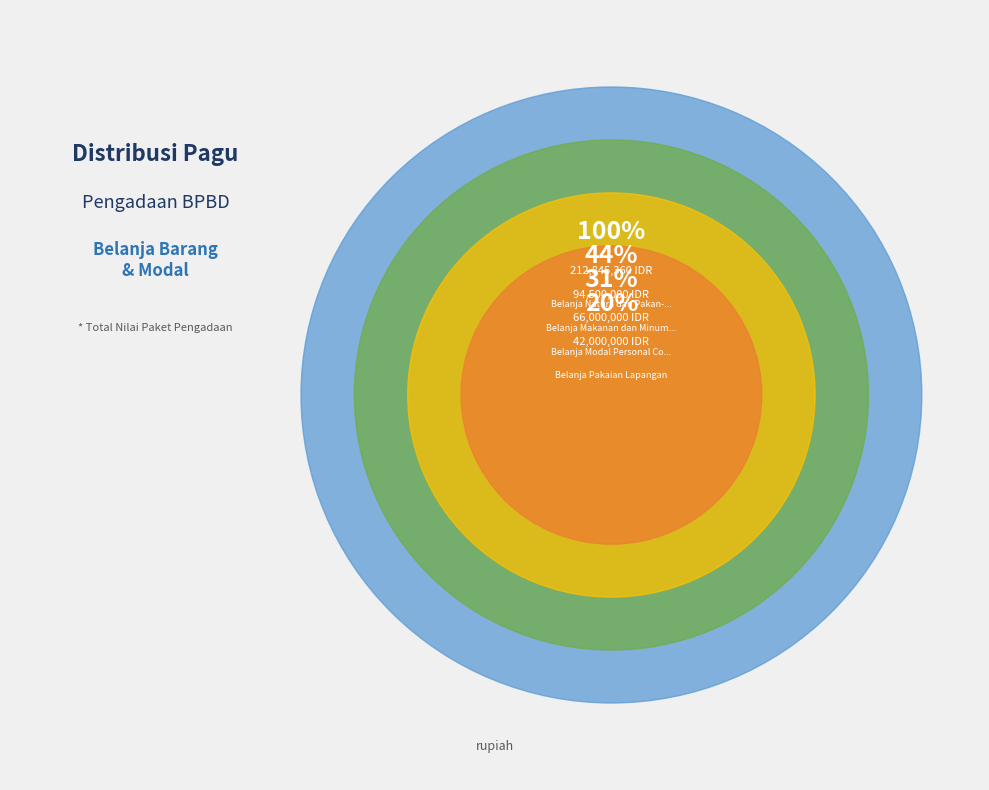

What is the ratio of the value at Belanja makanan dan Minuman Rapat (600 OK) to the value at Belanja Makanan dan Minuman Rapat?

0.1